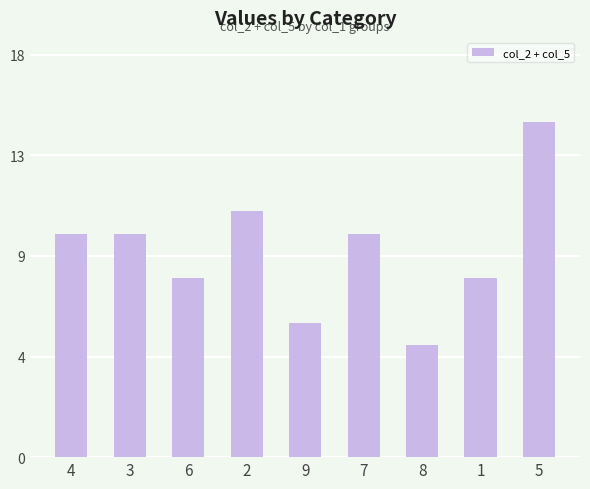

Reading left to right, what are all the values shown in this chart?

4=10	3=10	6=8	2=11	9=6	7=10	8=5	1=8	5=15